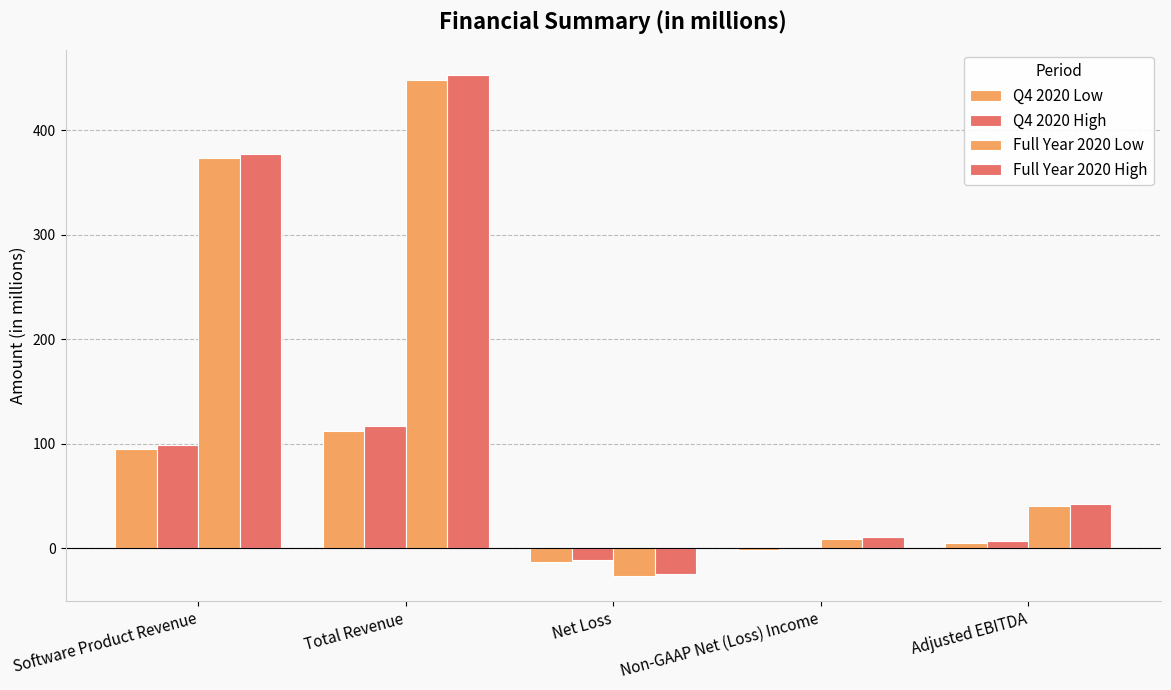

How many groups of bars are there?

5